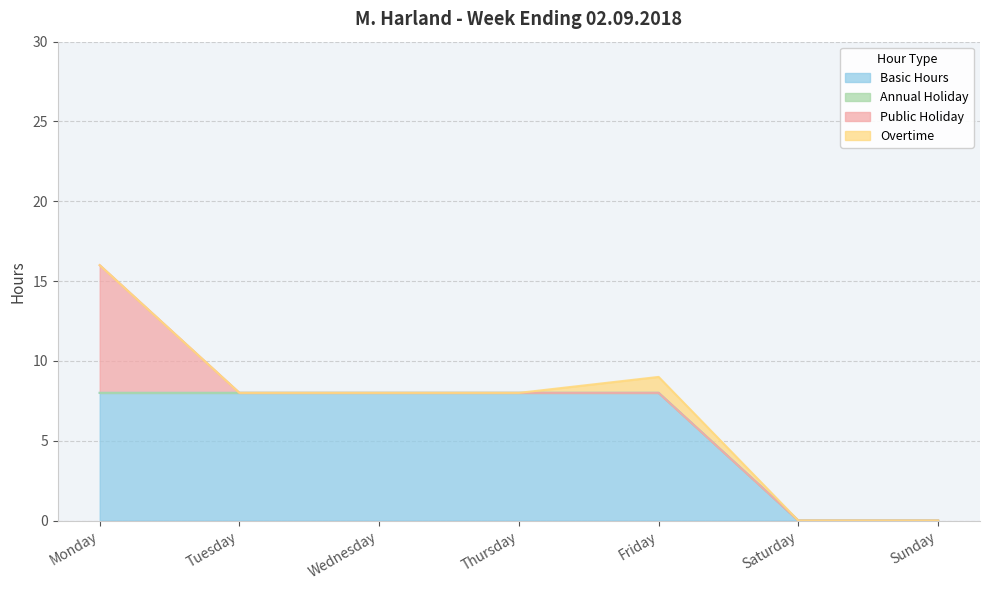

Rank the series at Sunday from highest to lowest value.

Basic Hours, Annual Holiday, Public Holiday, Overtime